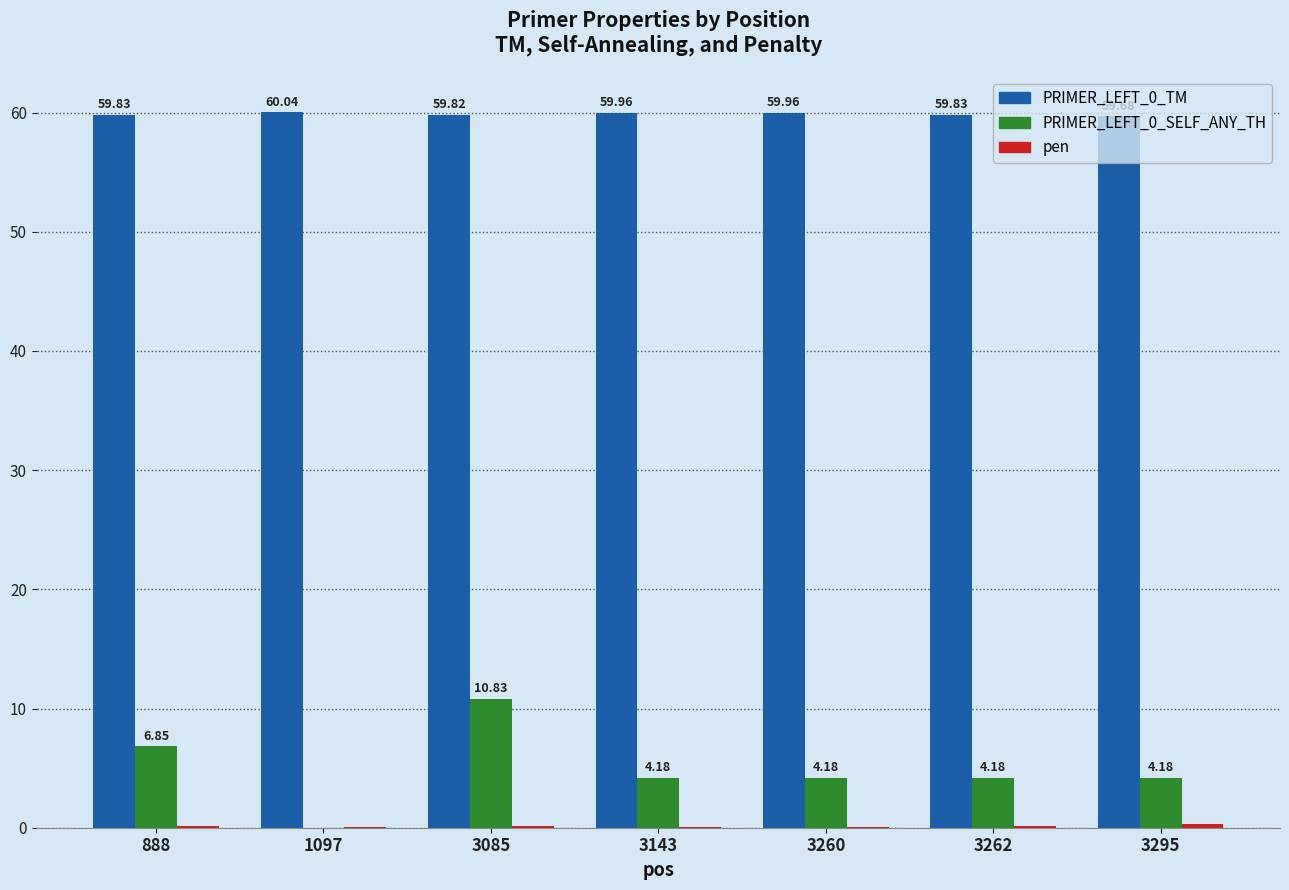

Are the bars grouped side by side (vs. stacked)?

Yes